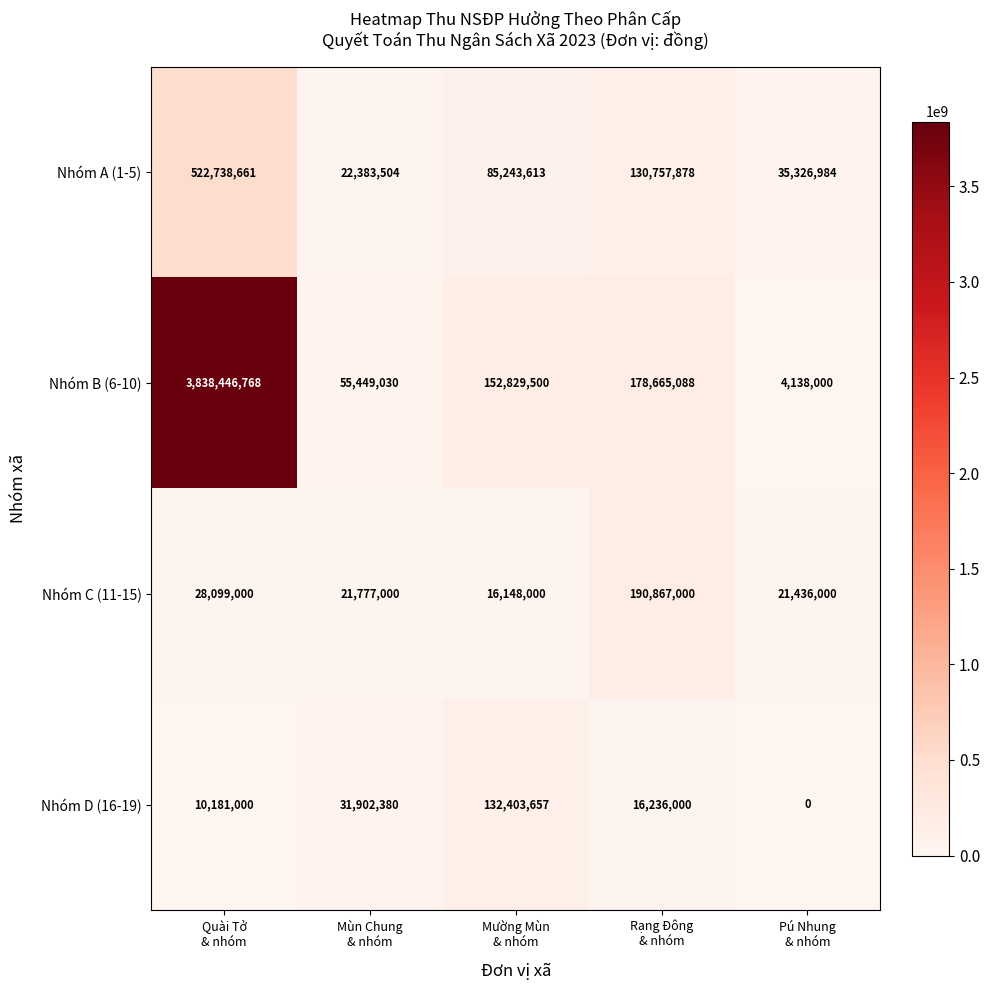

At how many categories does at least one series exceed 2285784598?

1